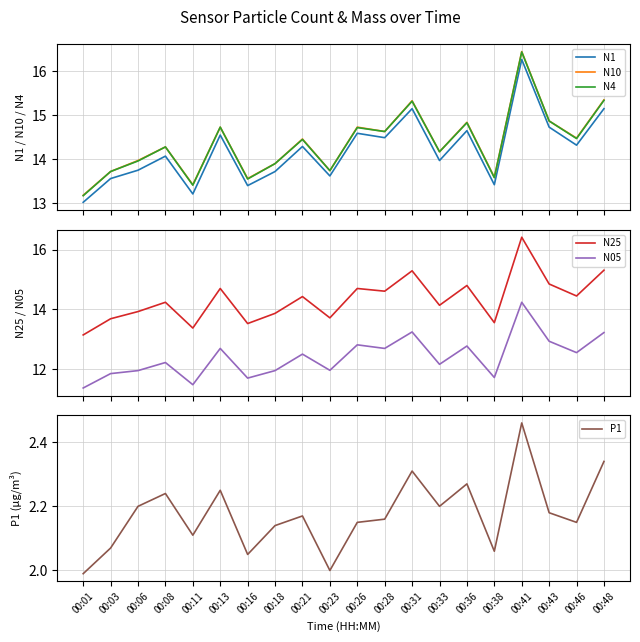

What is the total value across all series at 00:18?

69.5